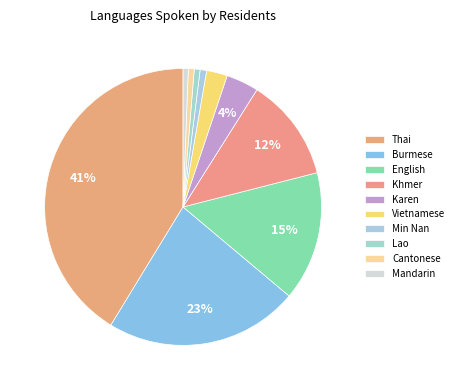

Approximately how many times larger is the value at Khmer compared to Cantonese?

17.7